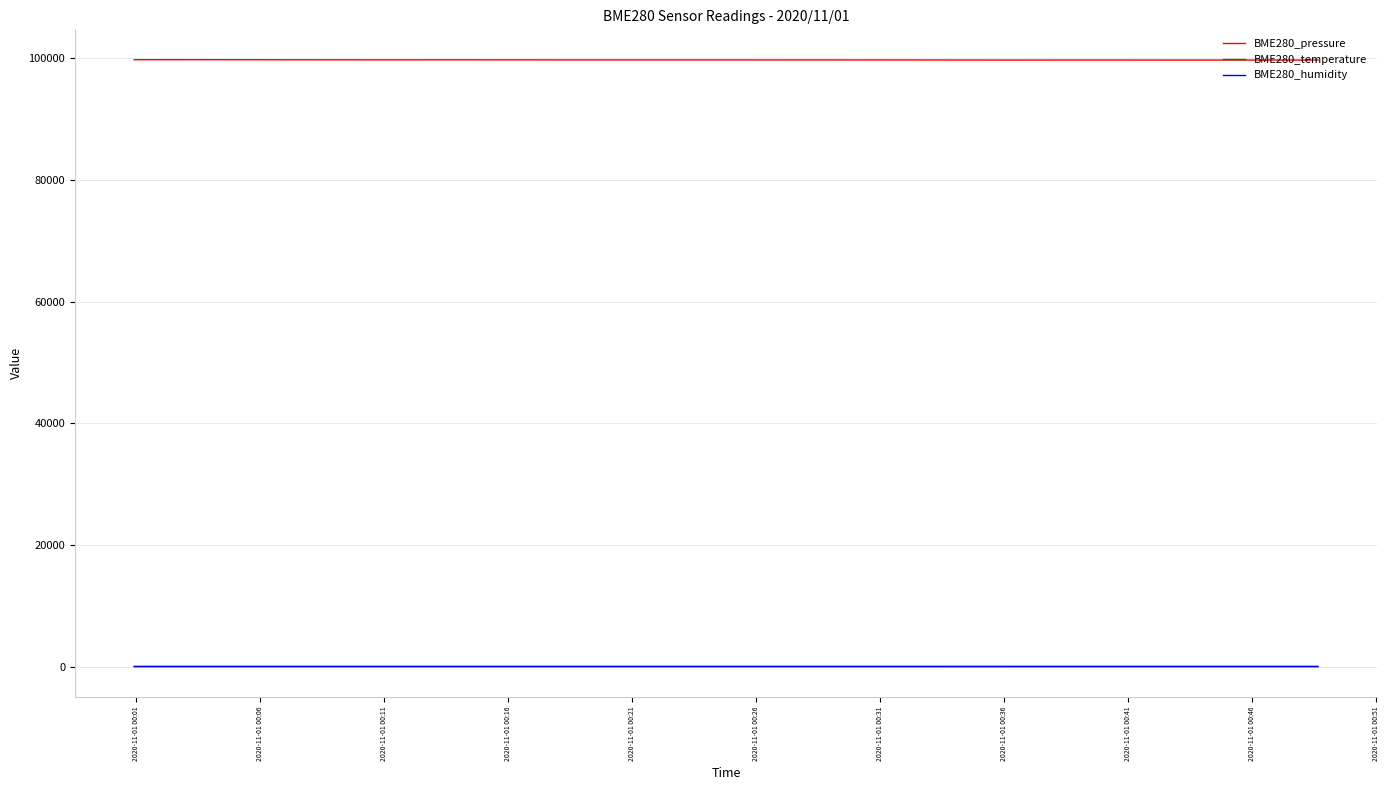

What is the maximum value shown in the chart?

99791.5